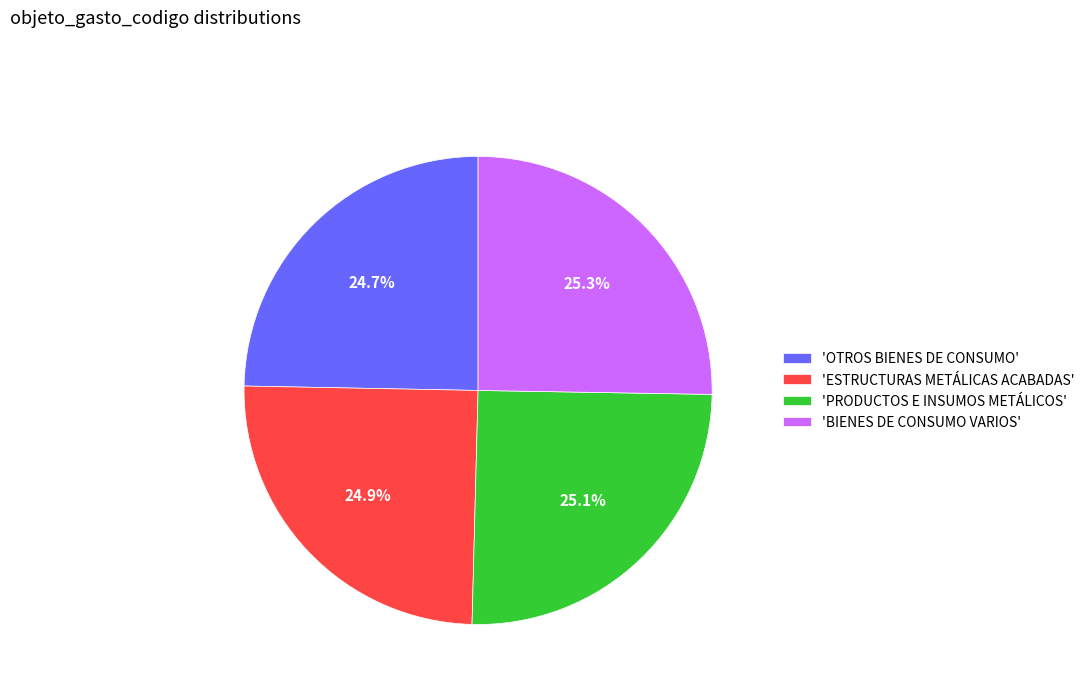

To the nearest percent, what is the average slice percentage?

25%